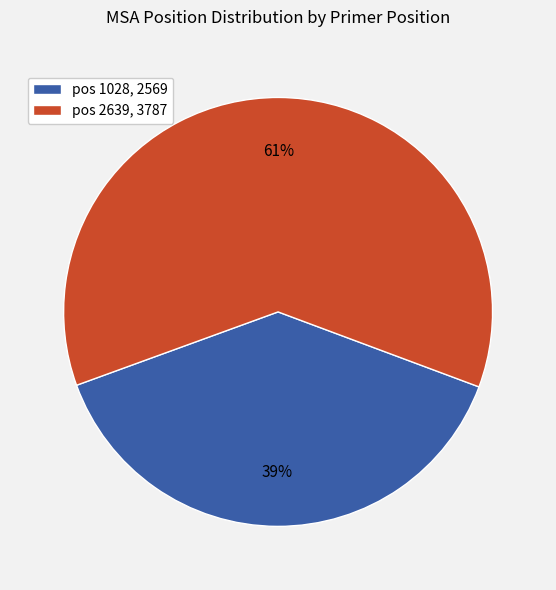

To the nearest percent, what is the average slice percentage?

50%